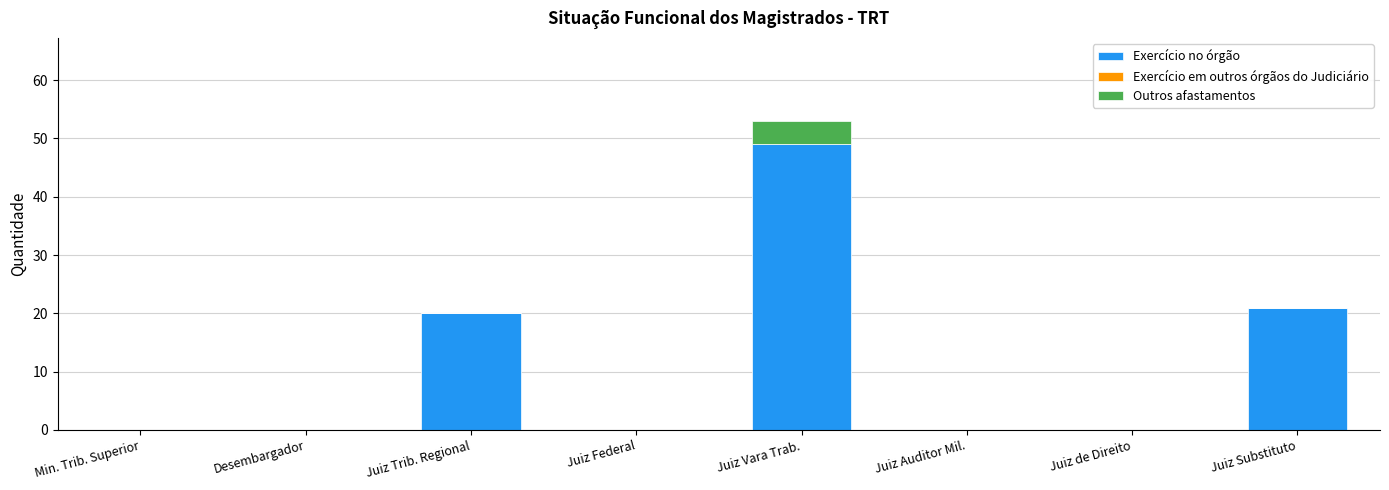

What is the highest value of the Exercício no órgão series?

49